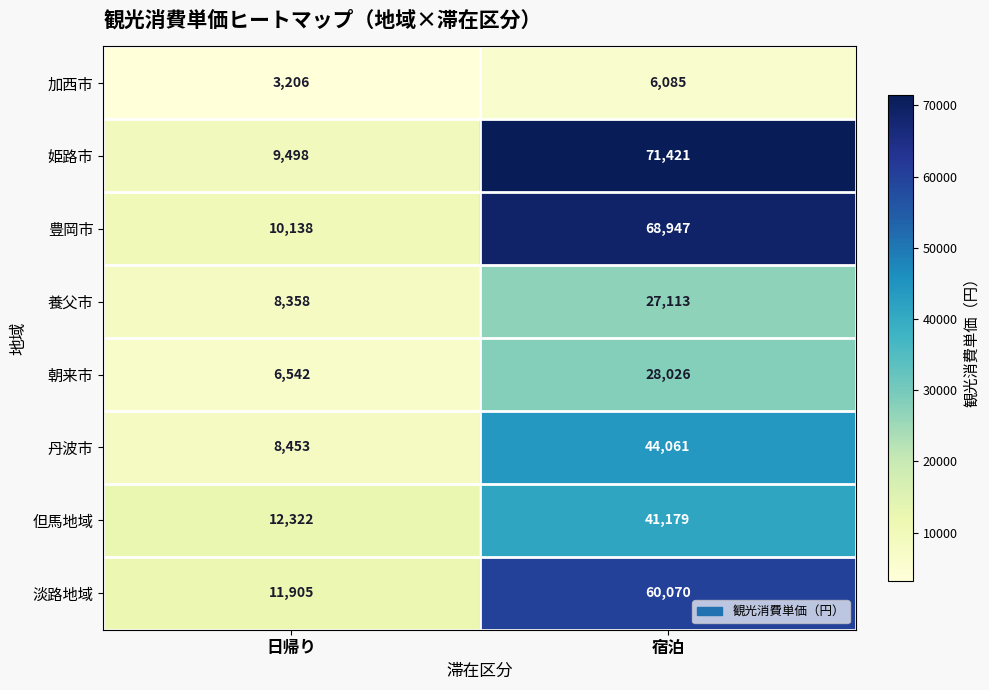

What is the sum of all 丹波市 values?

52514